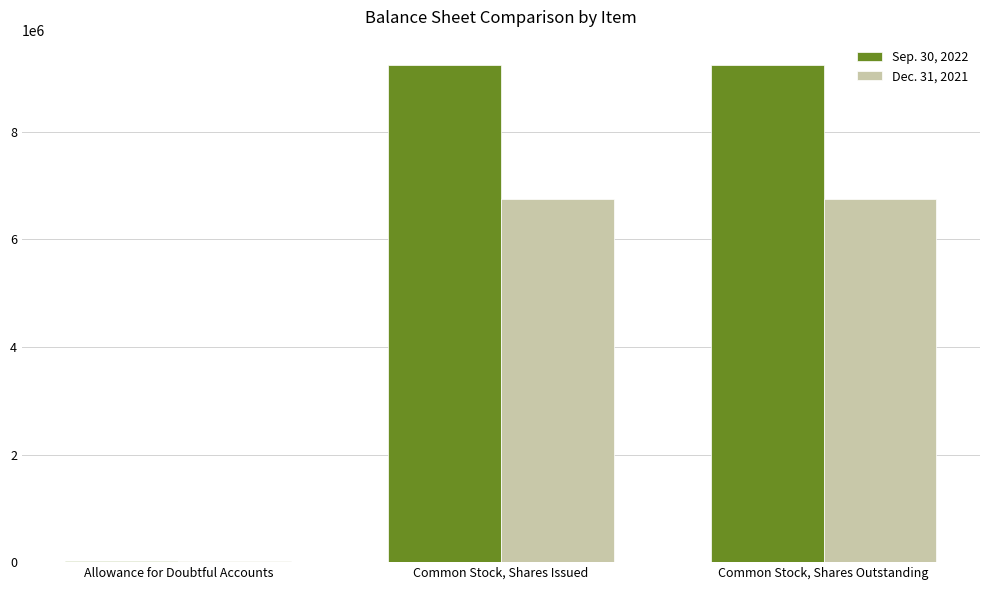

Which series has the largest total across all categories?

Sep. 30, 2022